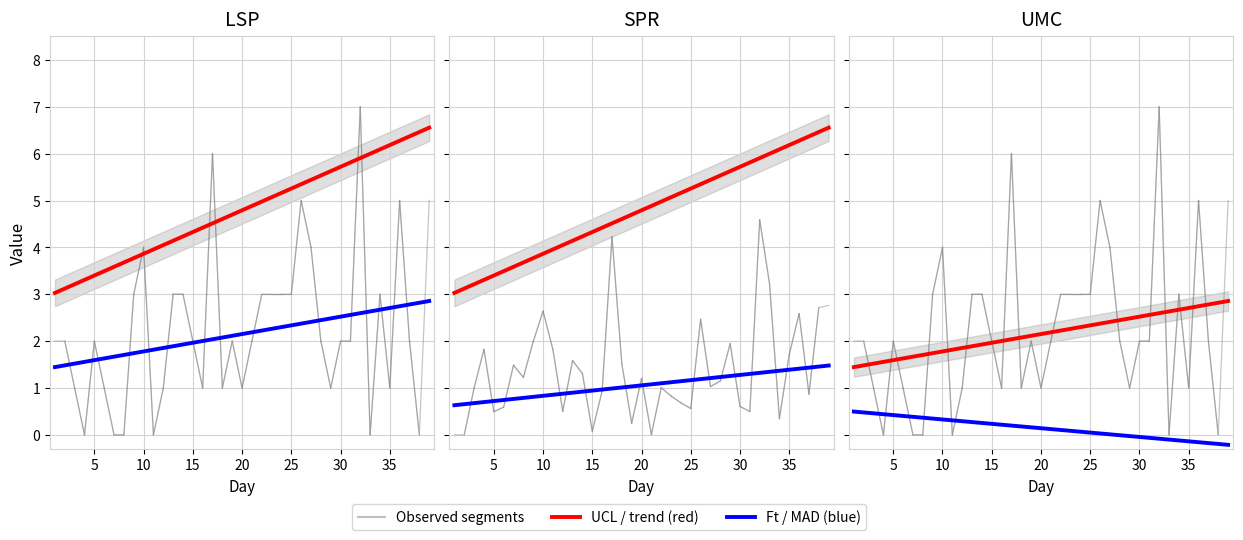

List the series in order of their peak value, highest first.

At, UCL, |E|, Ft, LCL, MAD